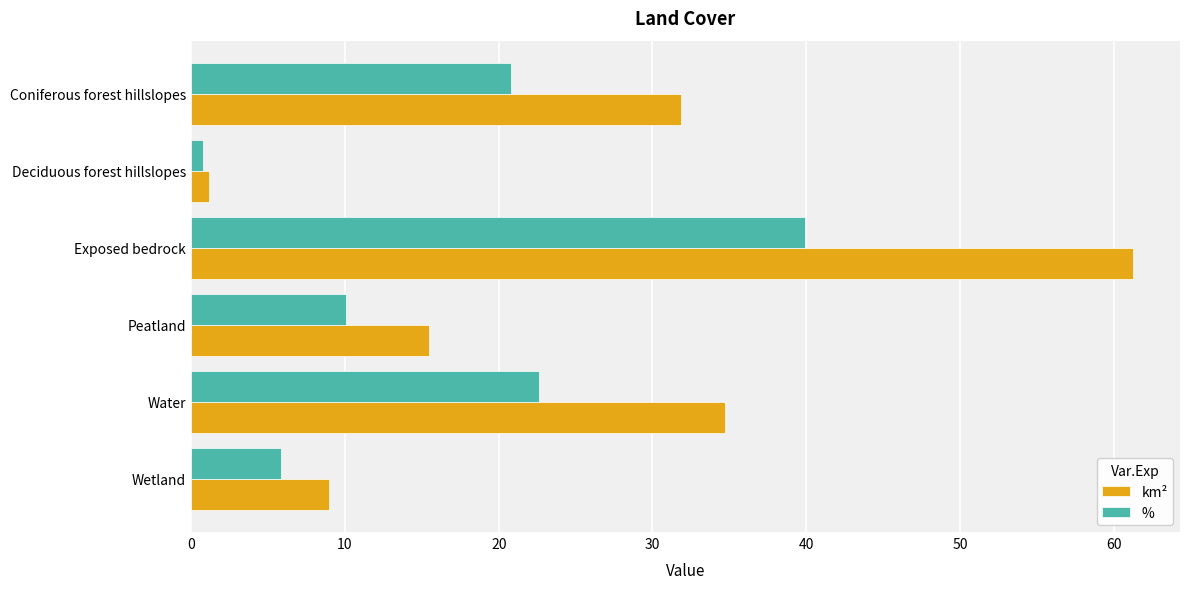

Rank the series at Water from lowest to highest value.

%, km²